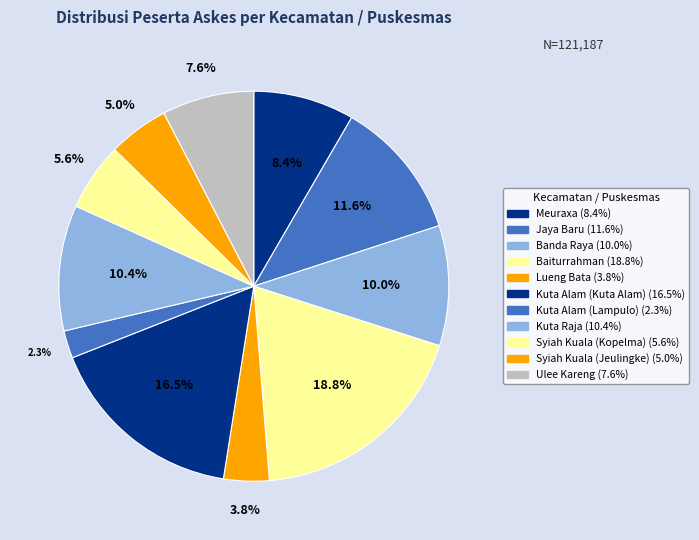

To the nearest percent, what percentage of the pie is Meuraxa?

8%